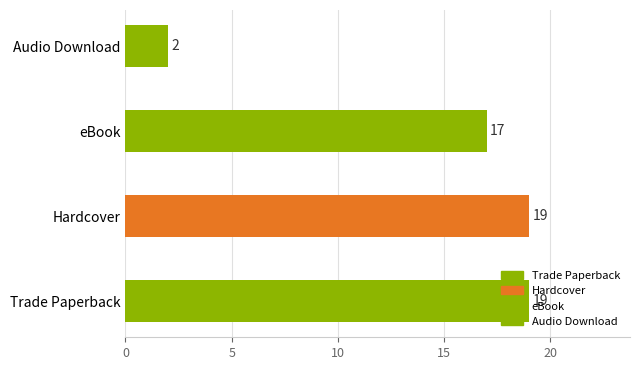

Which label corresponds to the smallest value in the chart?

Audio Download